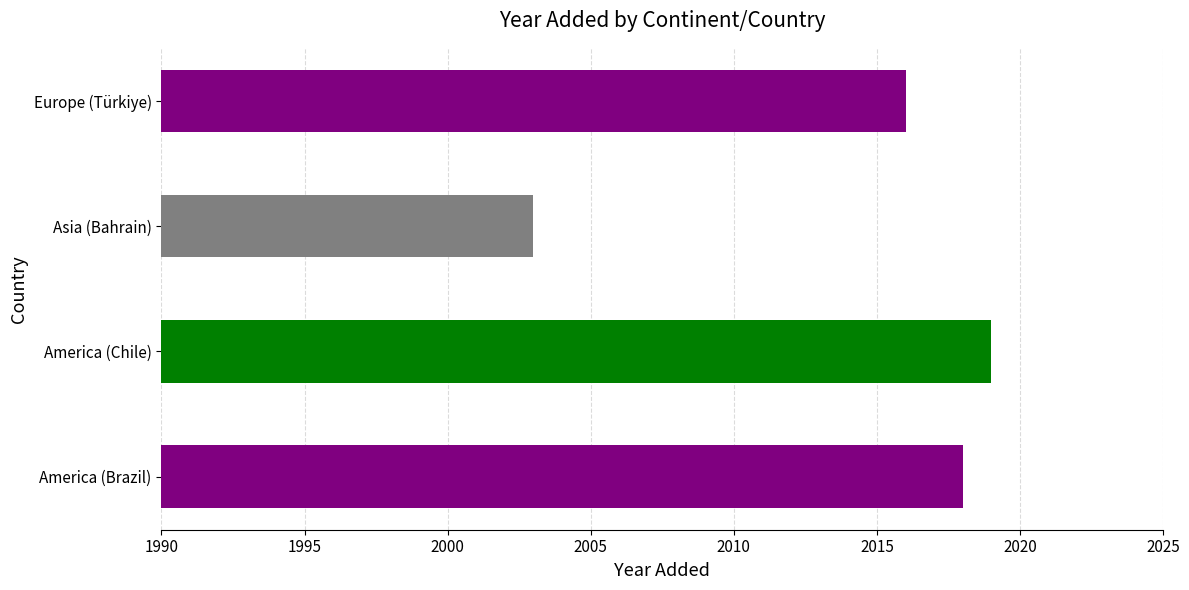

Rank the categories by value from highest to lowest.

America (Chile), America (Brazil), Europe (Türkiye), Asia (Bahrain)